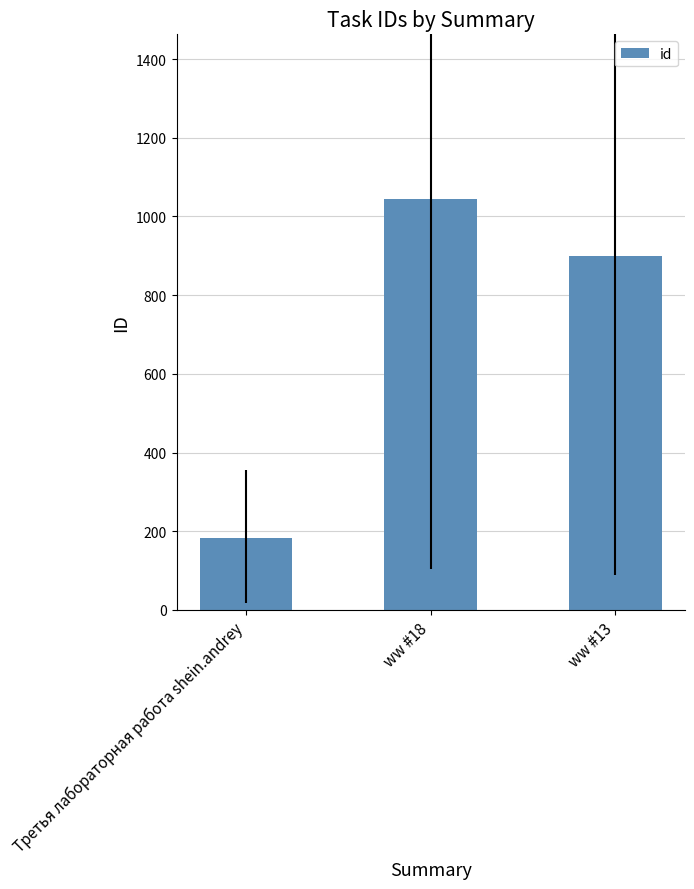

What is the difference between the second highest and minimum values?

717